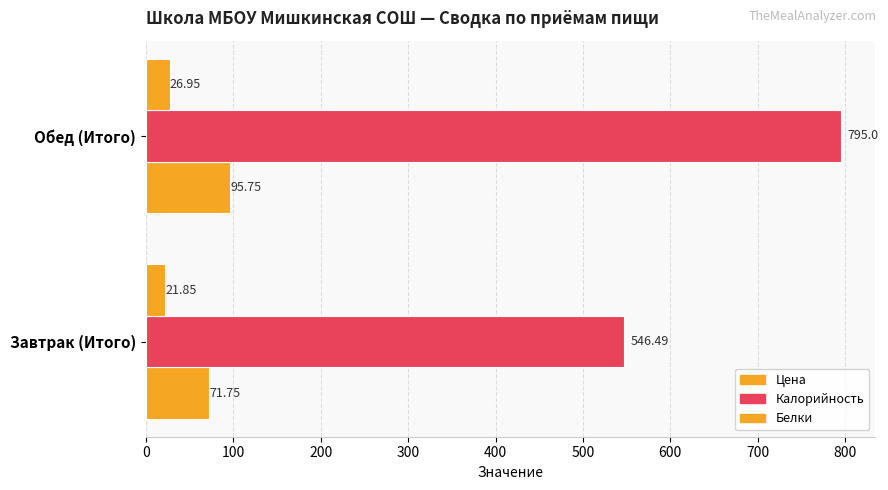

Reading right to left, extract all data points from this chart.

Цена: 95.8	71.8
Калорийность: 795.0	546.5
Белки: 26.9	21.9